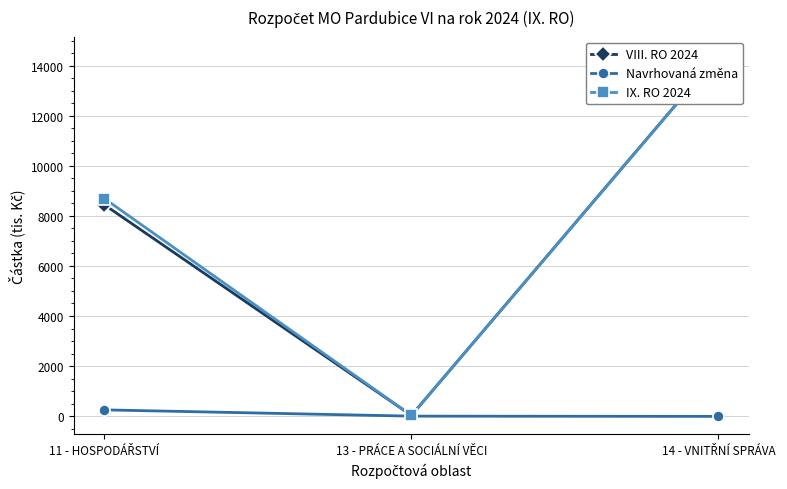

What is the difference between the highest and lowest values at 14 - VNITŘNÍ SPRÁVA?

14445